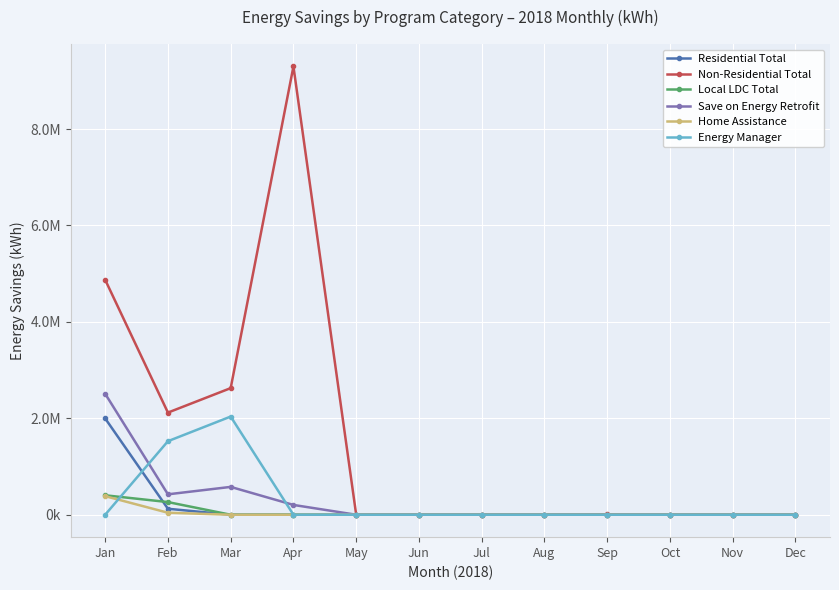

Where is Residential Total nearest to the value 998892?

Feb